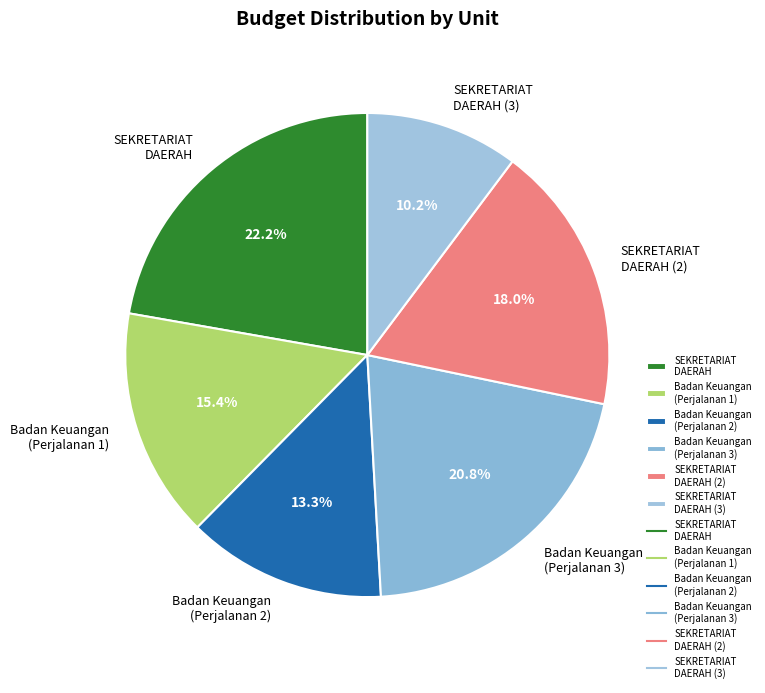

Approximately how many times larger is the value at SEKRETARIAT DAERAH (3) compared to SEKRETARIAT DAERAH?

0.5